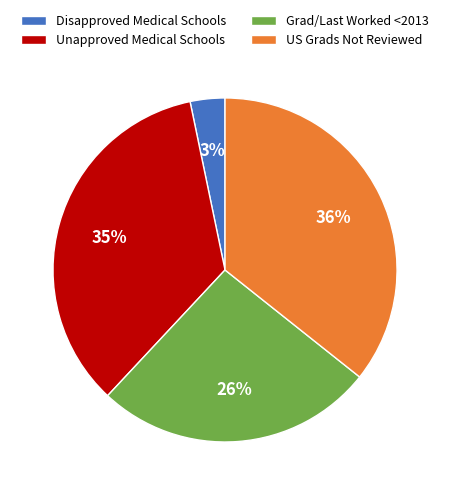

Does US Grads Not Reviewed represent more than half of the total?

No